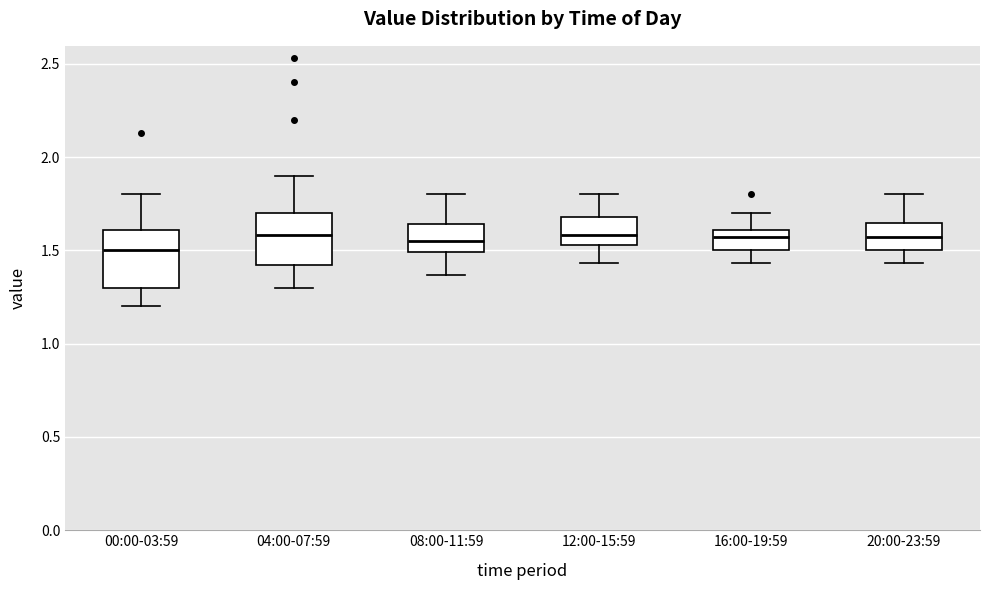

Reading left to right, transcribe this box plot: for each box, give where its median line is, the range the box spans, and where its two whiskers end, as read against the y-axis. The values are not printed on the chart, so give them approximately, as read against the axis.

00:00-03:59: median 1.50, box 1.30 to 1.60, whiskers 1.20 to 1.80
04:00-07:59: median 1.60, box 1.40 to 1.70, whiskers 1.30 to 1.90
08:00-11:59: median 1.55, box 1.50 to 1.65, whiskers 1.35 to 1.80
12:00-15:59: median 1.60, box 1.55 to 1.70, whiskers 1.45 to 1.80
16:00-19:59: median 1.55, box 1.50 to 1.60, whiskers 1.45 to 1.70
20:00-23:59: median 1.55, box 1.50 to 1.65, whiskers 1.45 to 1.80